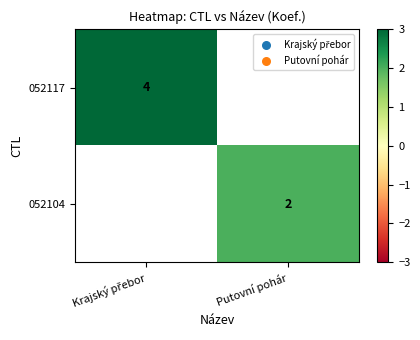

Count the number of data series in this chart.

2